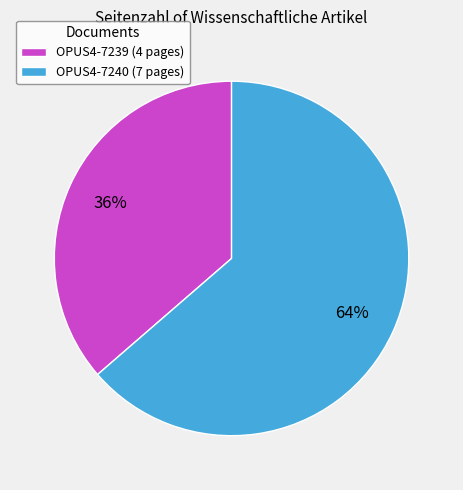

How many segments does this pie chart have?

2